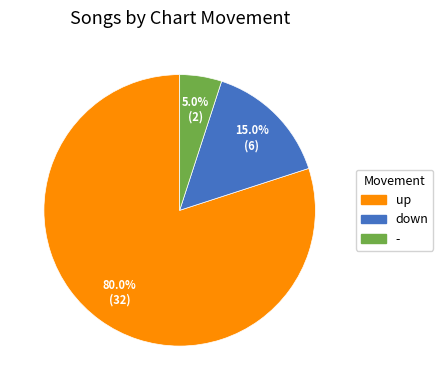

To the nearest percent, what is the combined percentage of - and up?

85%